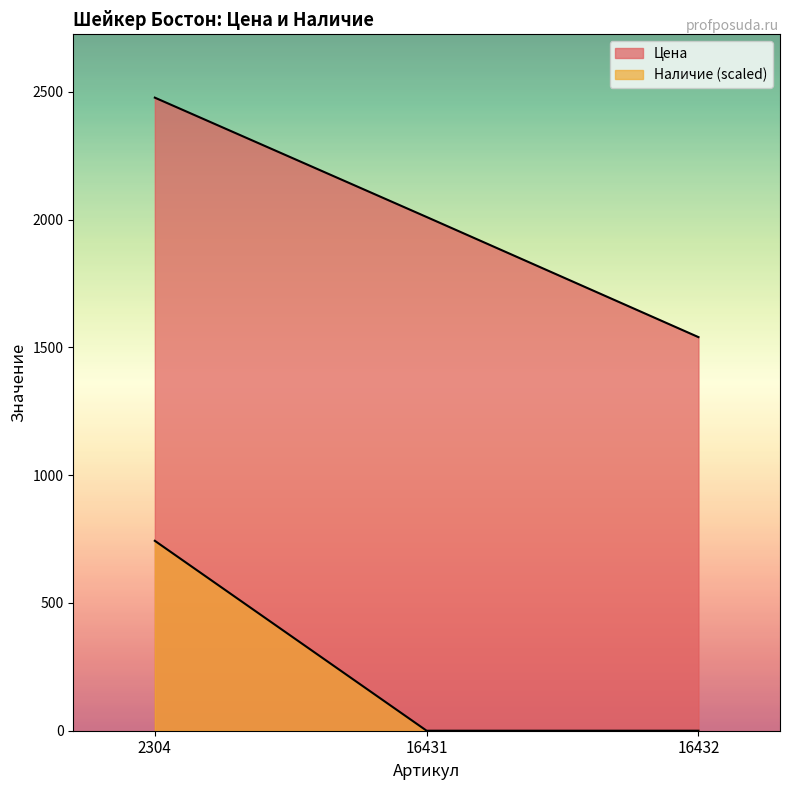

True or false: Наличие has a value of -379.6 at 16432.

False